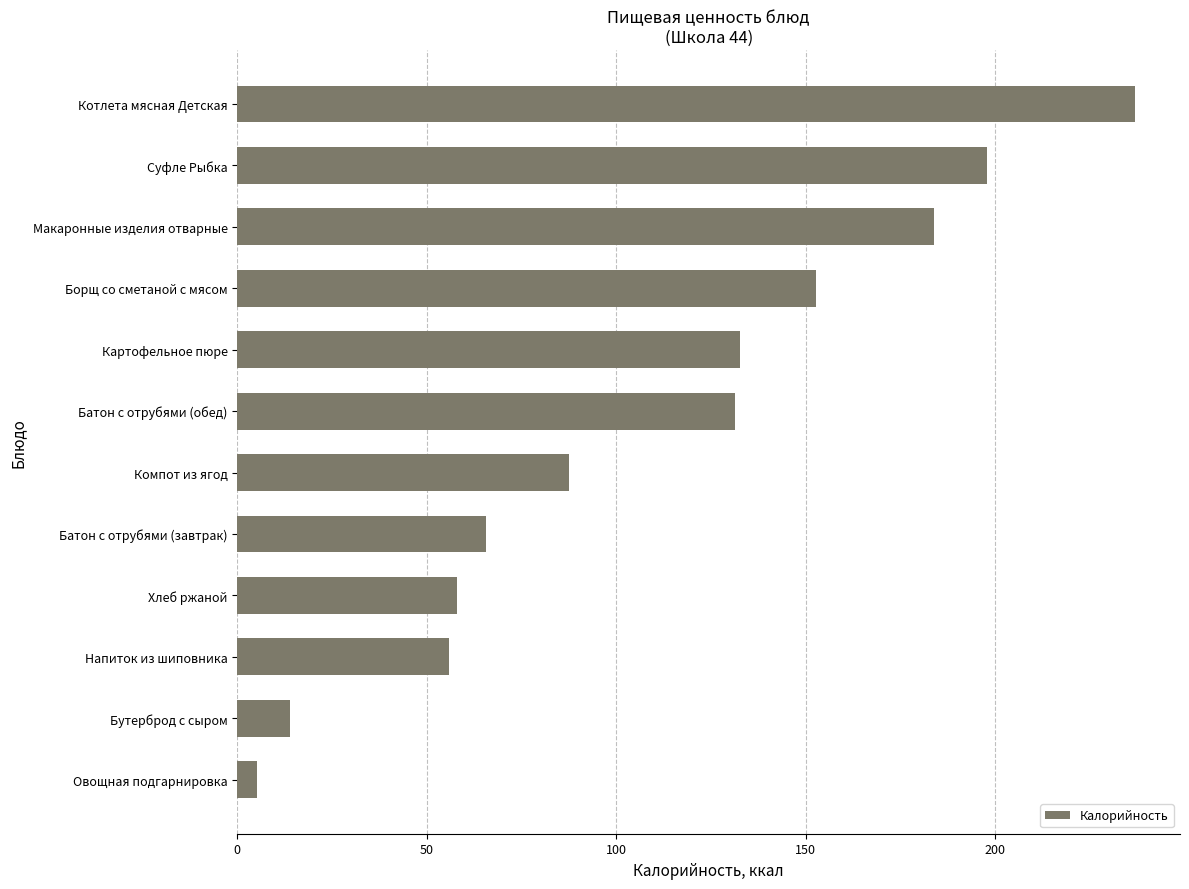

True or false: the data shows 87.6 at Компот из ягод.

True